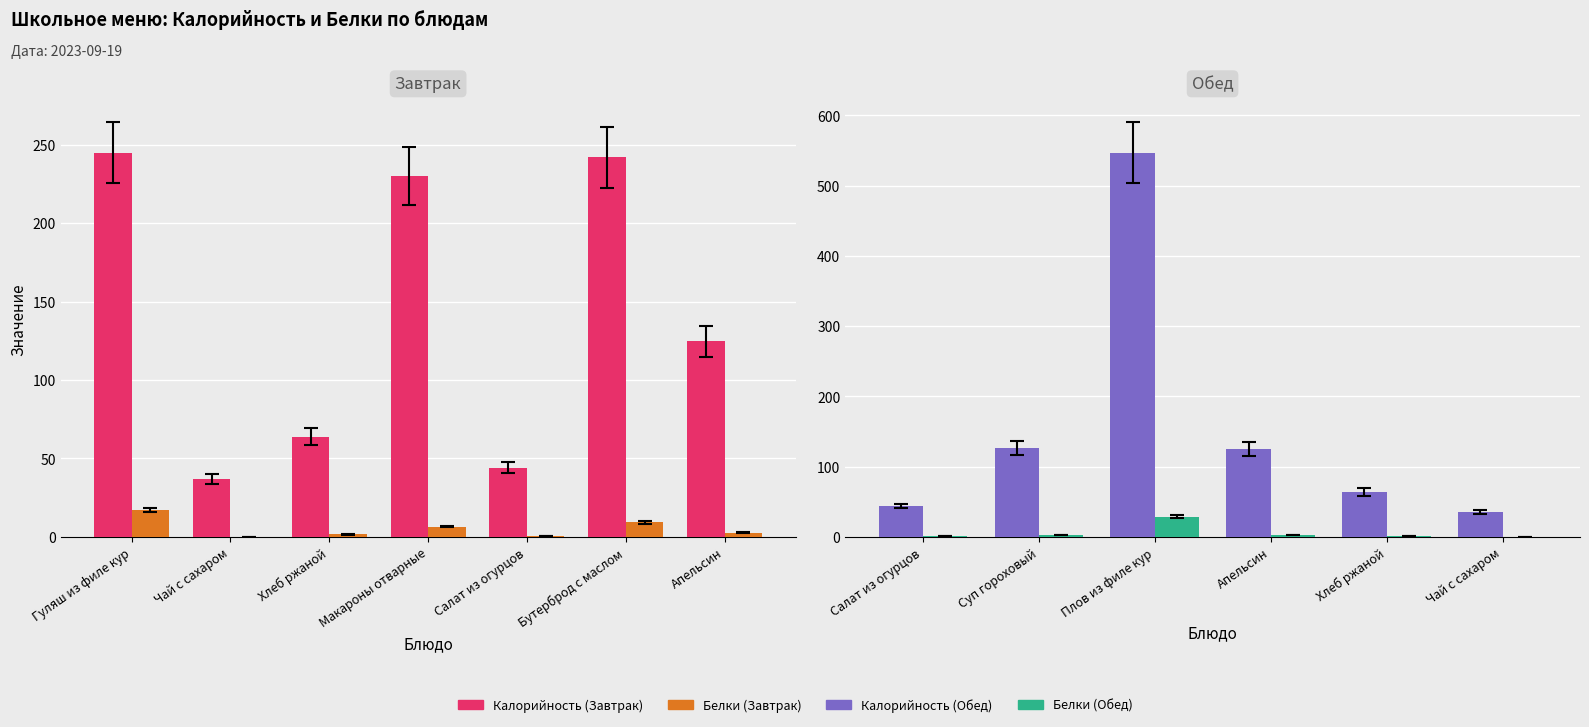

What is the value of the Белки bar at the 6th from the left?

0.5